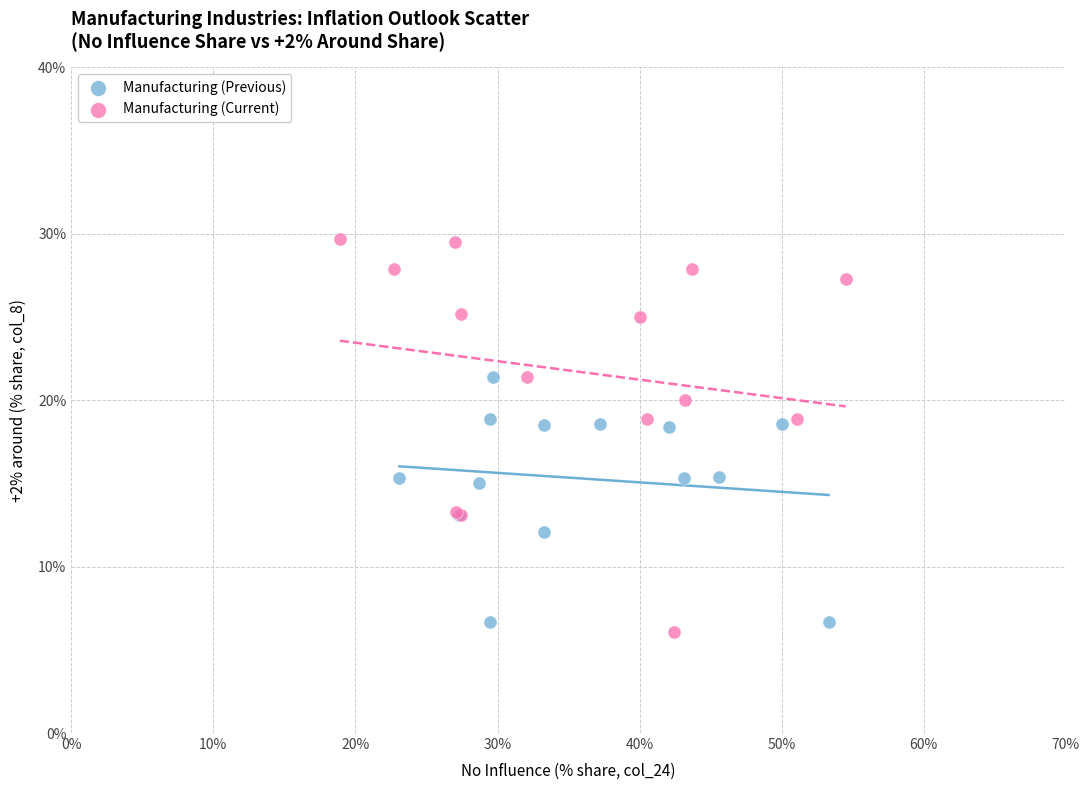

Which series contains the highest Y value?

Manufacturing (Current)